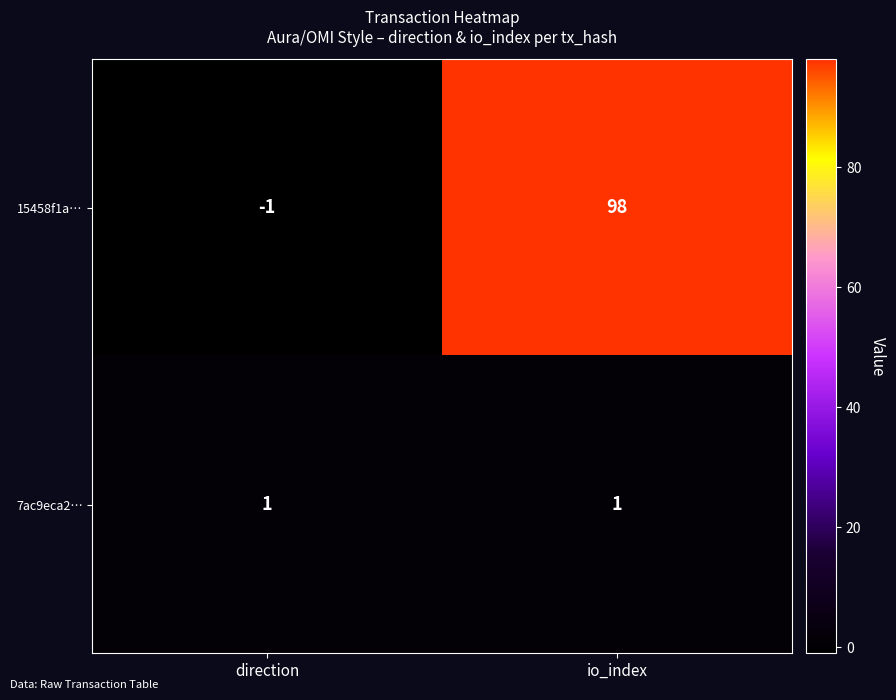

What is the sum of the 15458f1a… values at io_index and direction?

97